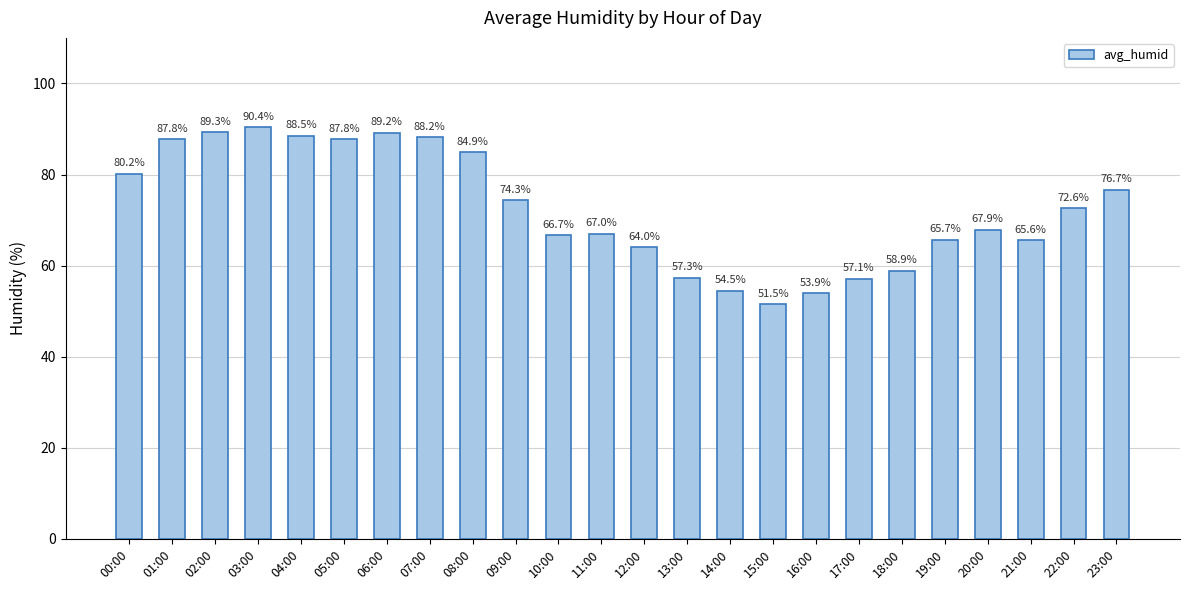

At which category does the chart reach its peak across all series?

03:00